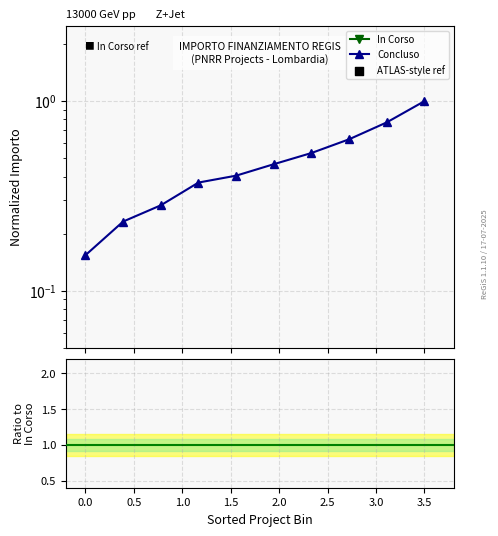

Which series contains the highest Y value?

Concluso